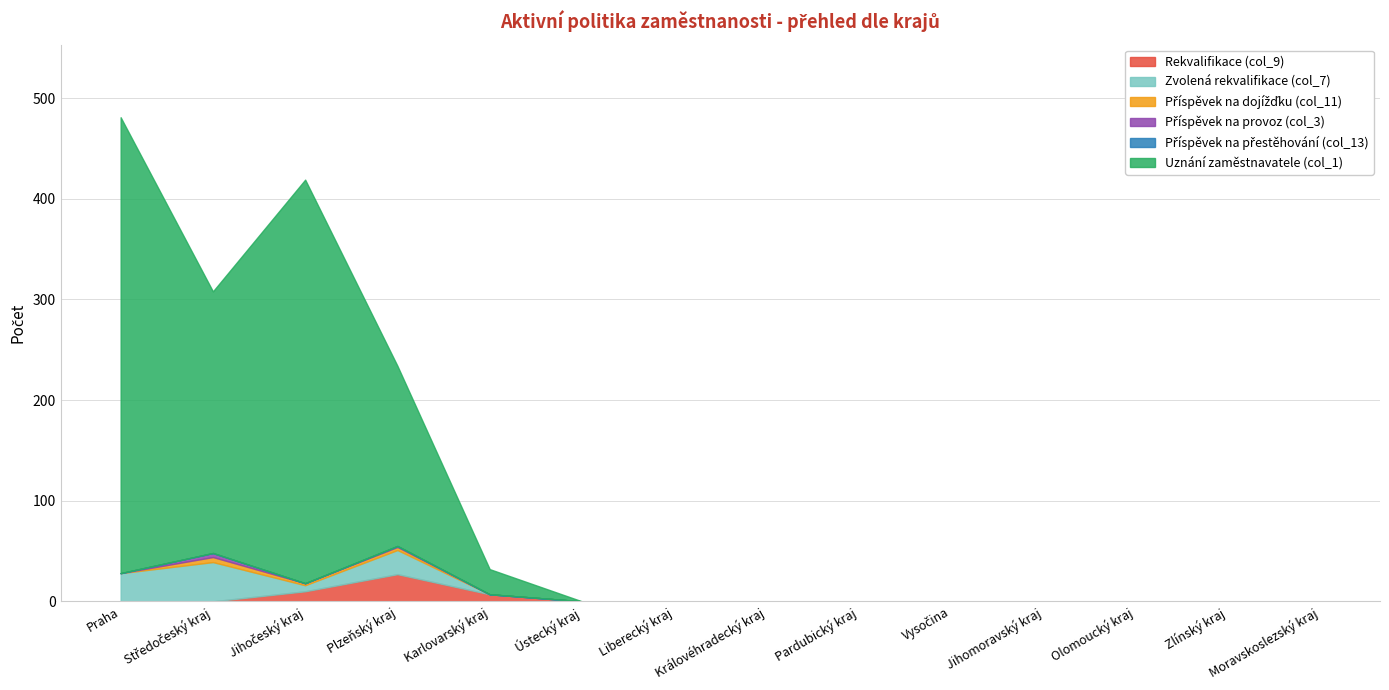

True or false: Uznání zaměstnavatele (col_1) and Příspěvek na provoz (col_3) cross at least once.

False